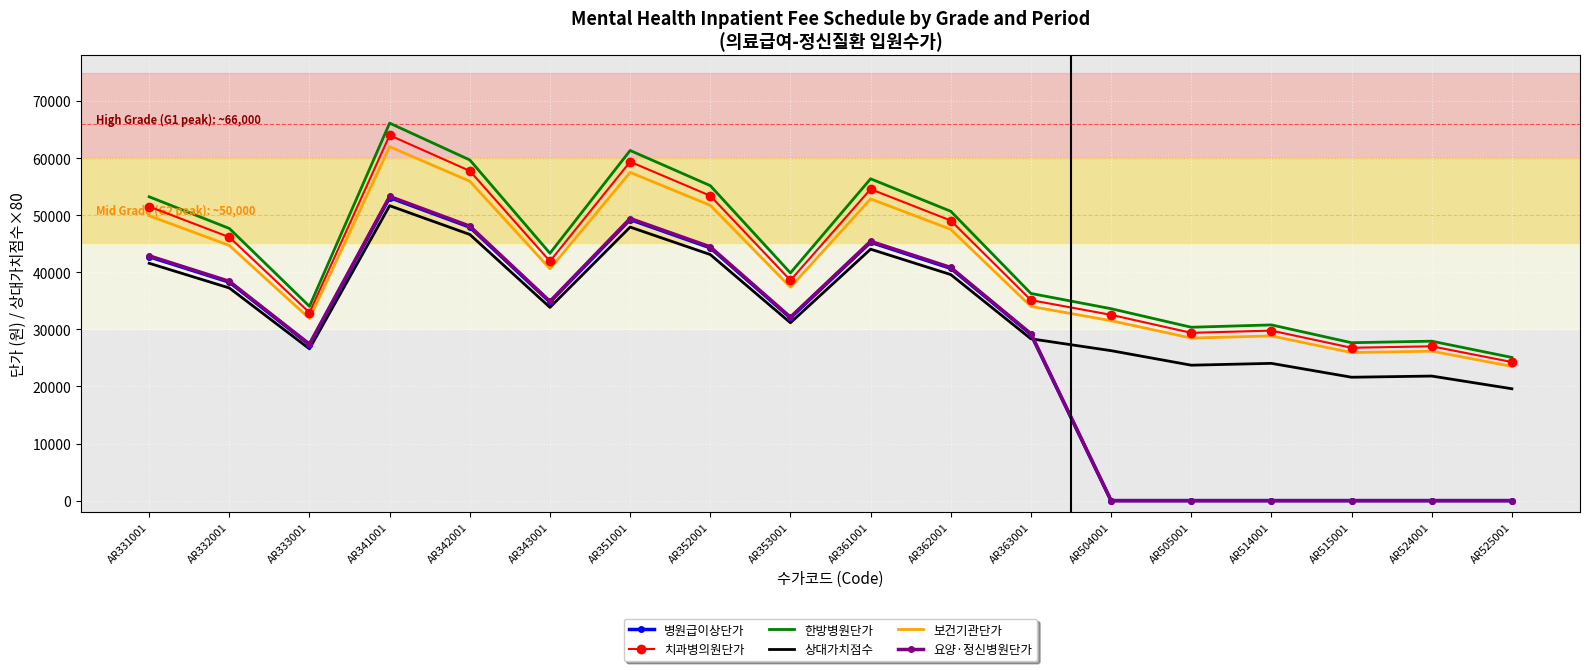

True or false: 상대가치점수 and 보건기관단가 cross at least once.

False